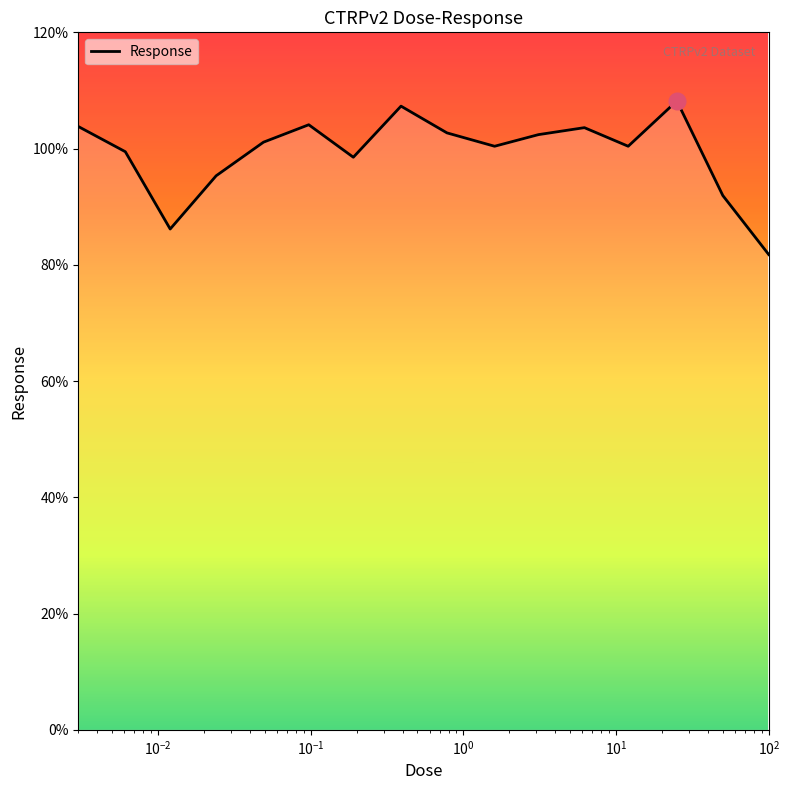

What is the sum of all values?

1587.1